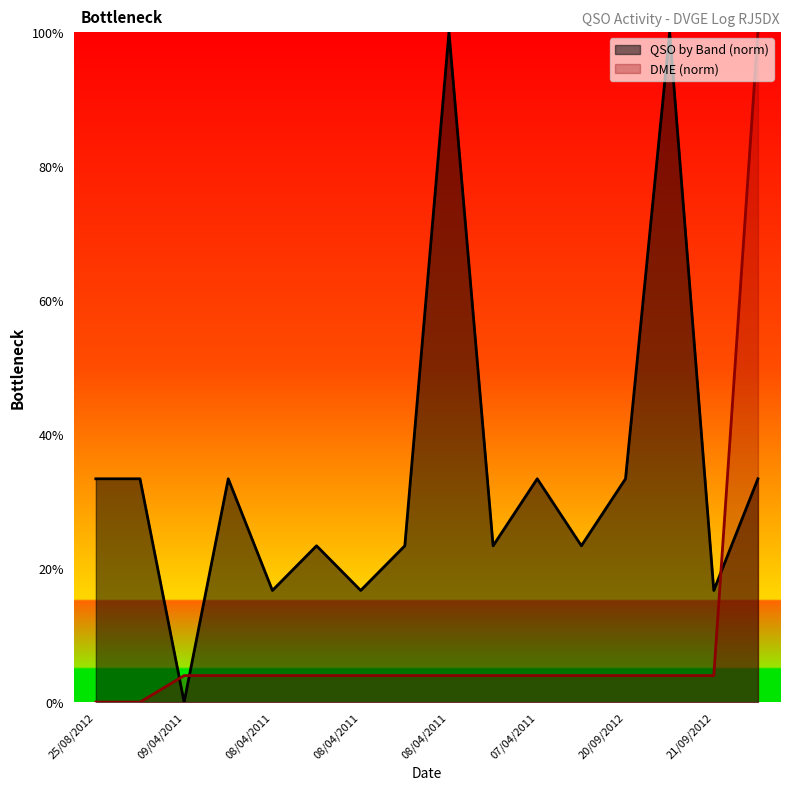

Is it true that DME equals 100.0 at 28/12/2014?

True